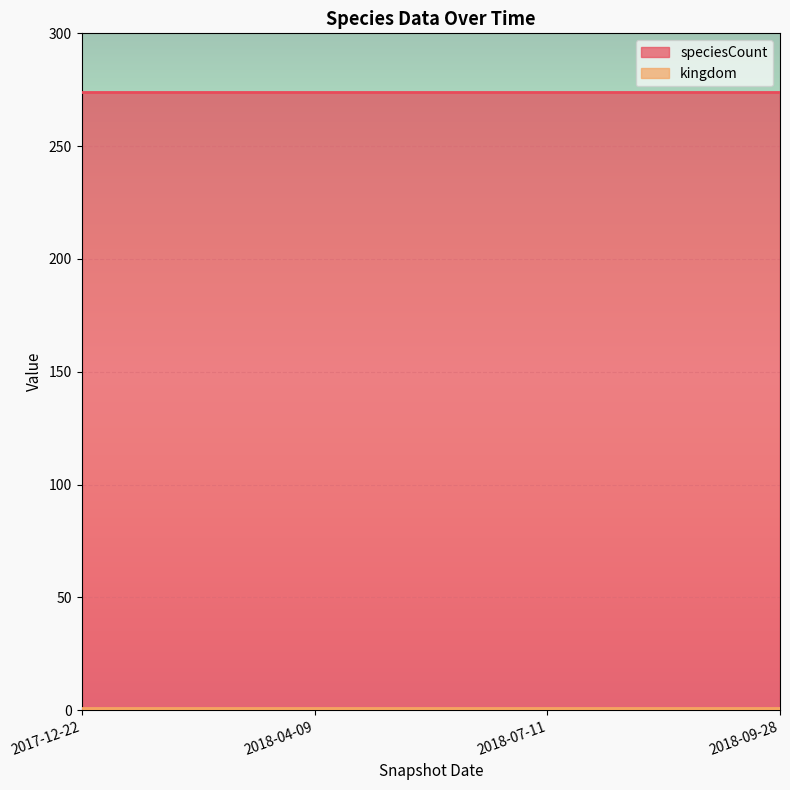

What is the average value of the kingdom series?

1